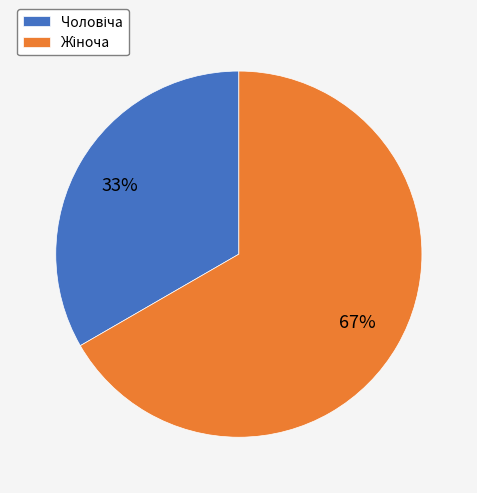

To the nearest percent, what is the average slice percentage?

50%